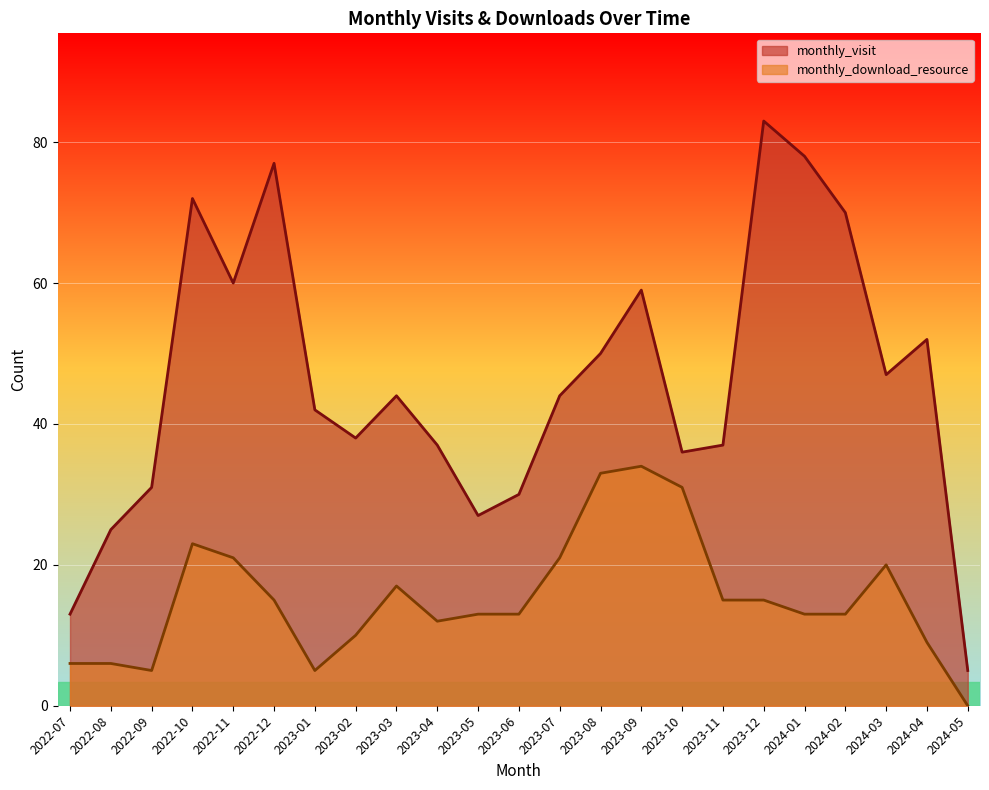

What is the maximum value for monthly_visit?

83